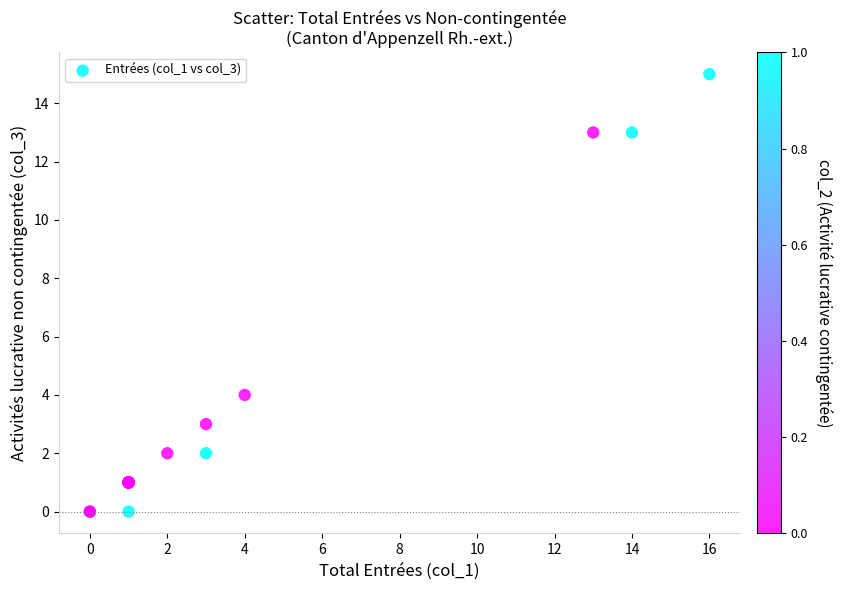

What Y value in the scatter plot is closest to 7?

4